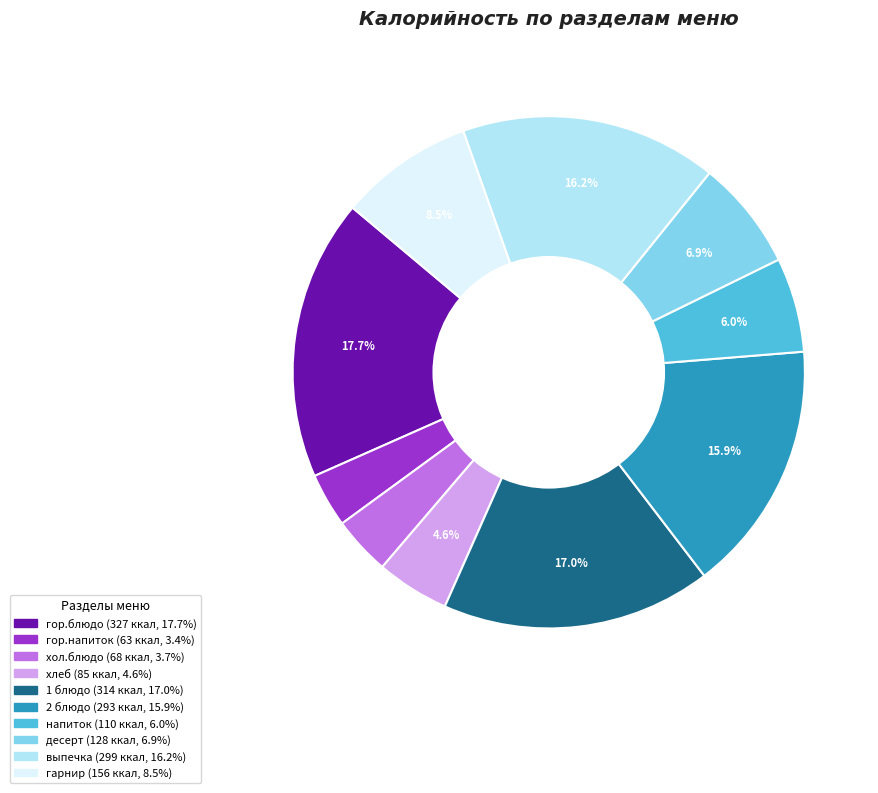

To the nearest percent, what is the difference between the десерт and хол.блюдо slice percentages?

3%